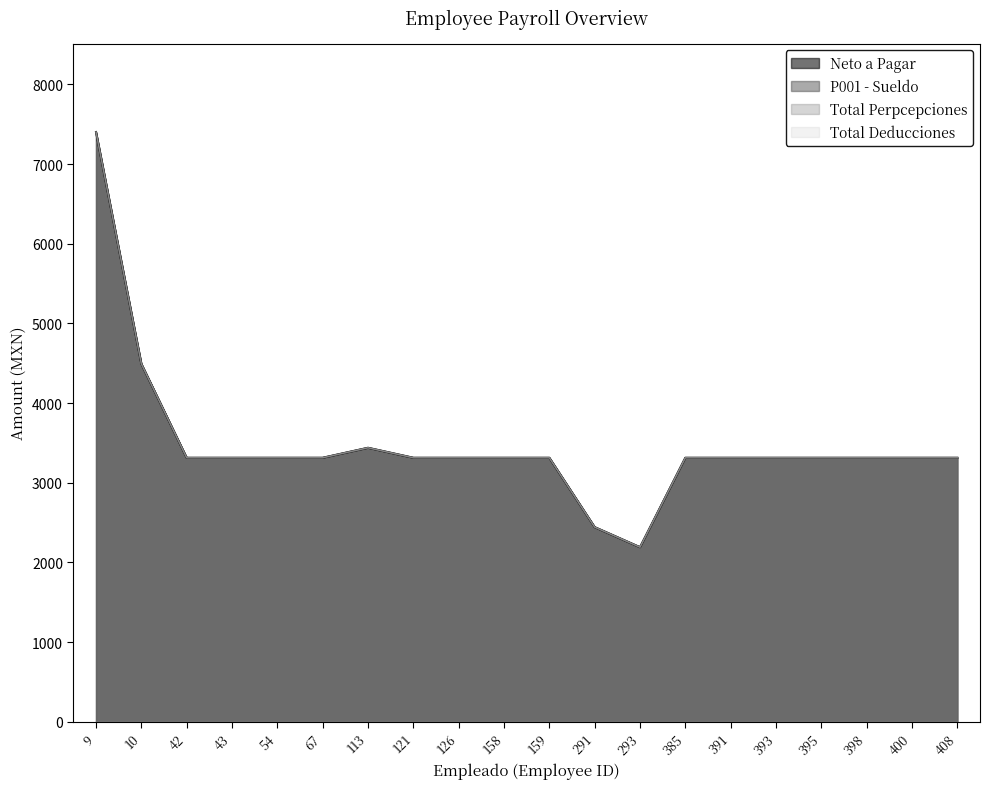

True or false: Neto a Pagar and Total Perpcepciones intersect in this chart.

False